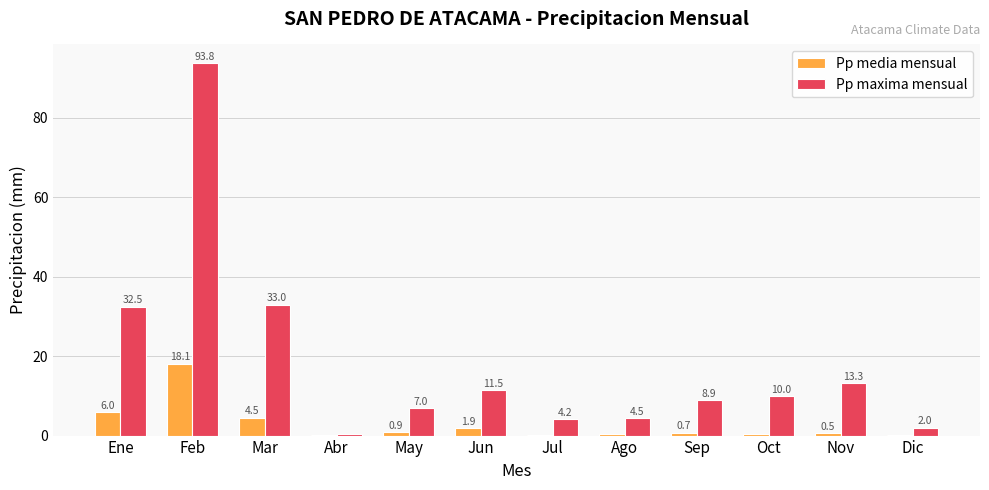

What is the sum of the Pp maxima mensual values at Oct and Ago?

14.5